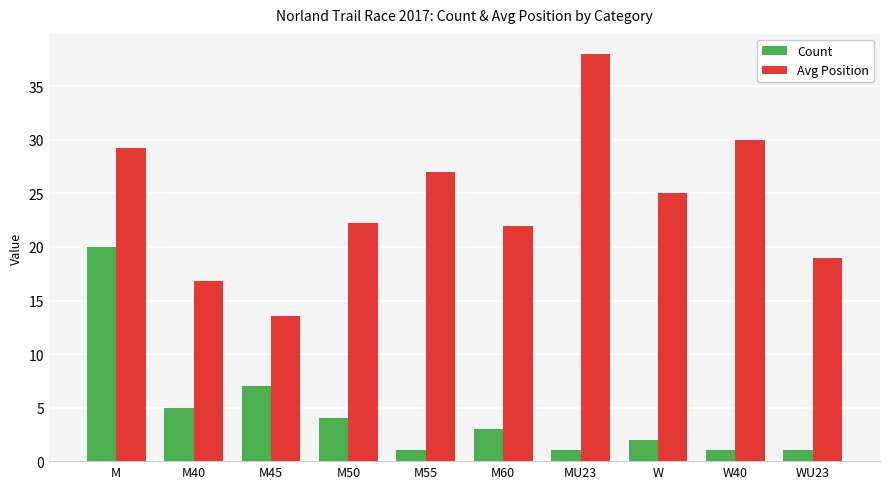

How many distinct data groups are displayed?

2